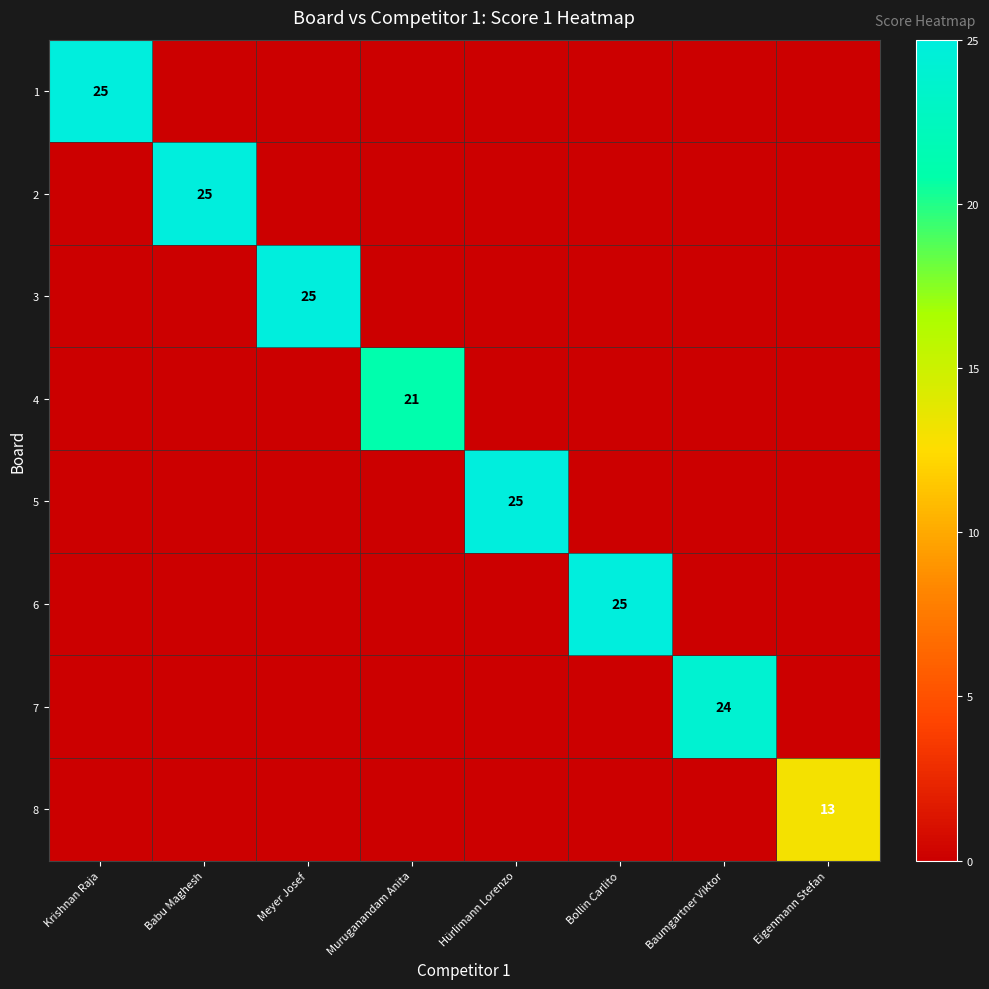

The value of 4 at Muruganandam Anita is 32. True or false?

False